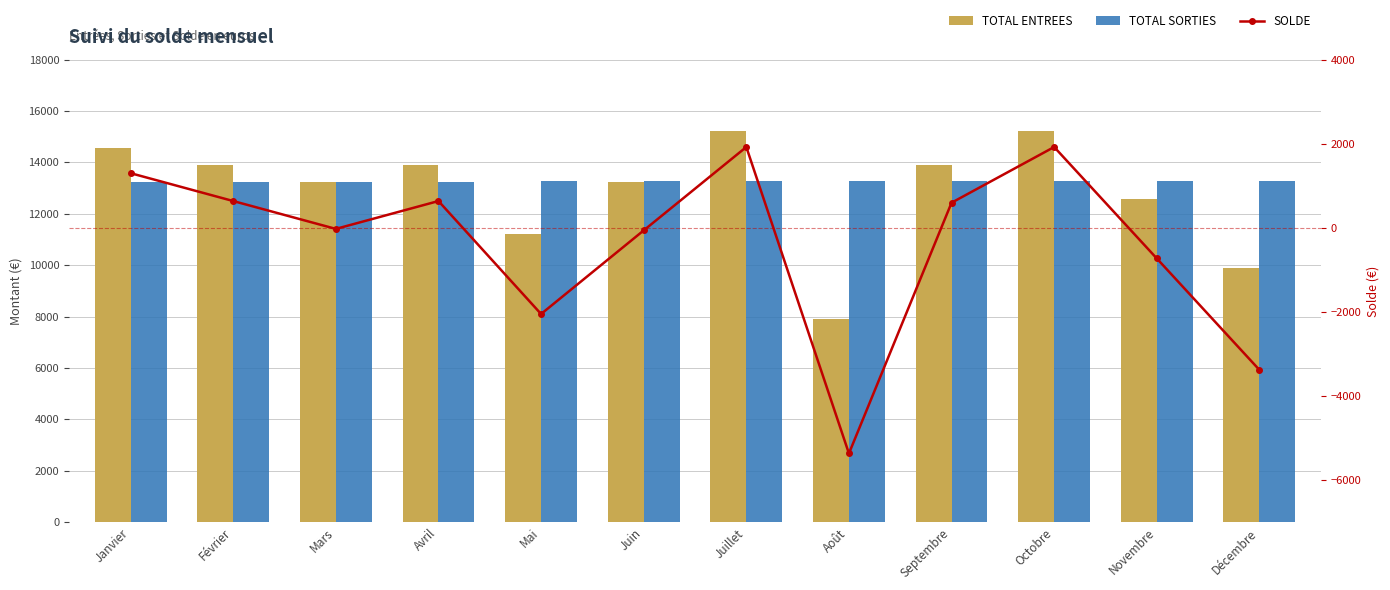

What is the label of the 6th bar from the right?

Juillet